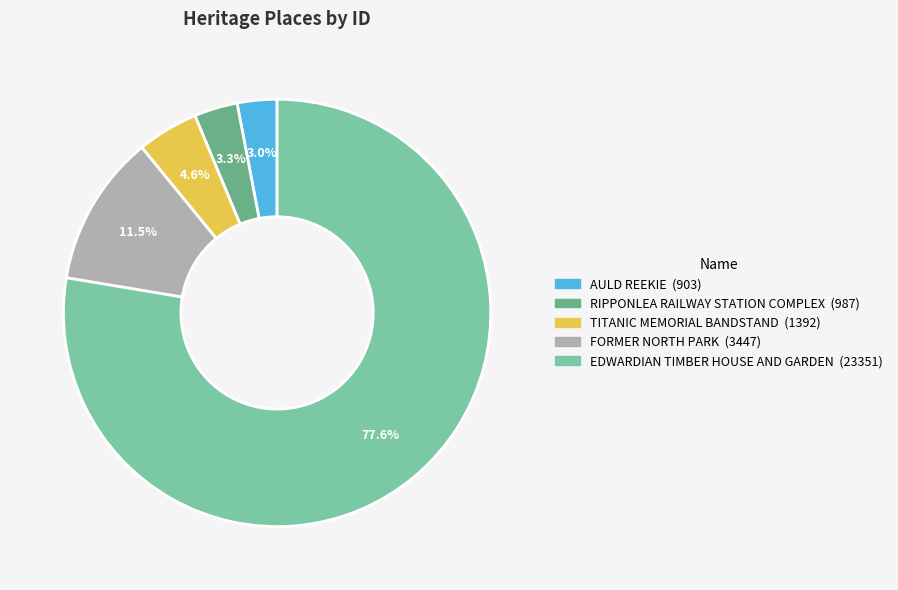

Which category has the biggest portion of the pie?

EDWARDIAN TIMBER HOUSE AND GARDEN